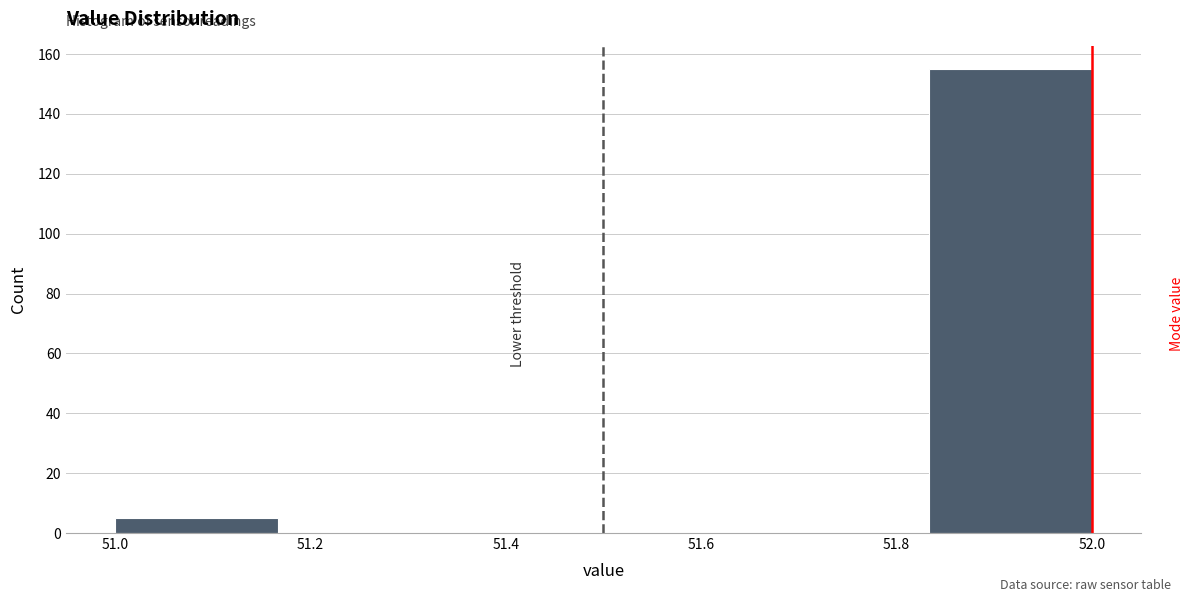

Reading left to right, list every bar in this chart as the range it spans on the x-axis followed by its height. Neither the bar edges nor the heights are printed on the chart, so give them approximately, as read against the axes.

51.00 to 51.16: 6
51.16 to 51.34: 0
51.34 to 51.50: 0
51.50 to 51.66: 0
51.66 to 51.84: 0
51.84 to 52.00: 156